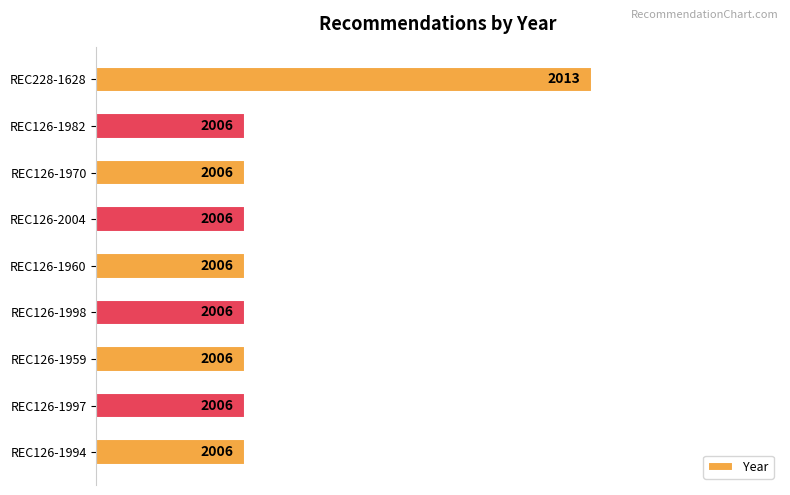

Rank the categories by value from highest to lowest.

REC228-1628, REC126-1982, REC126-1970, REC126-2004, REC126-1960, REC126-1998, REC126-1959, REC126-1997, REC126-1994